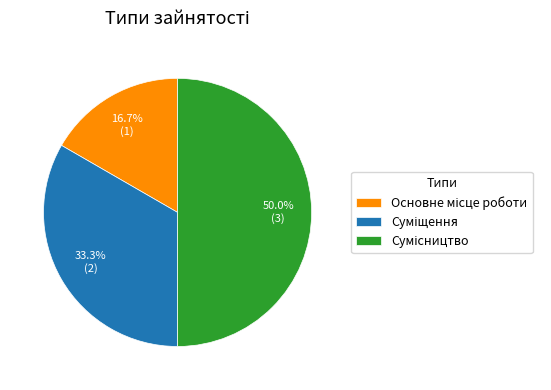

What is the change in value from Основне місце роботи to Сумісництво?

+2